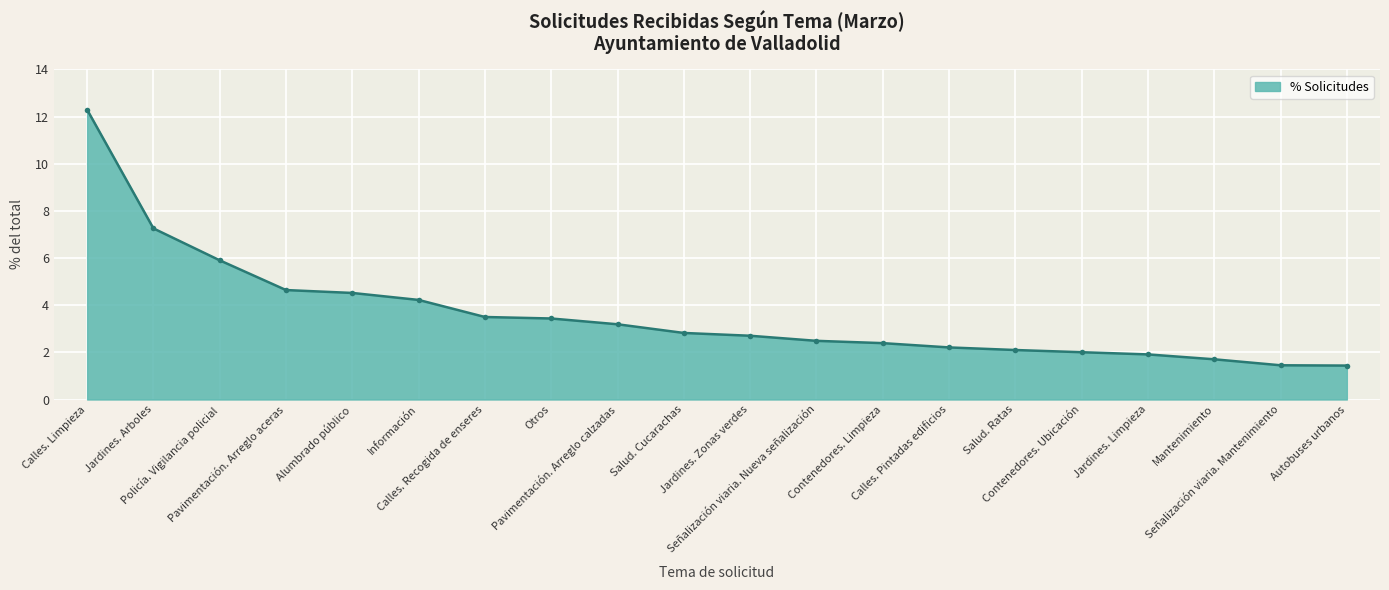

True or false: the data shows 3.1 at Jardines. Limpieza.

False